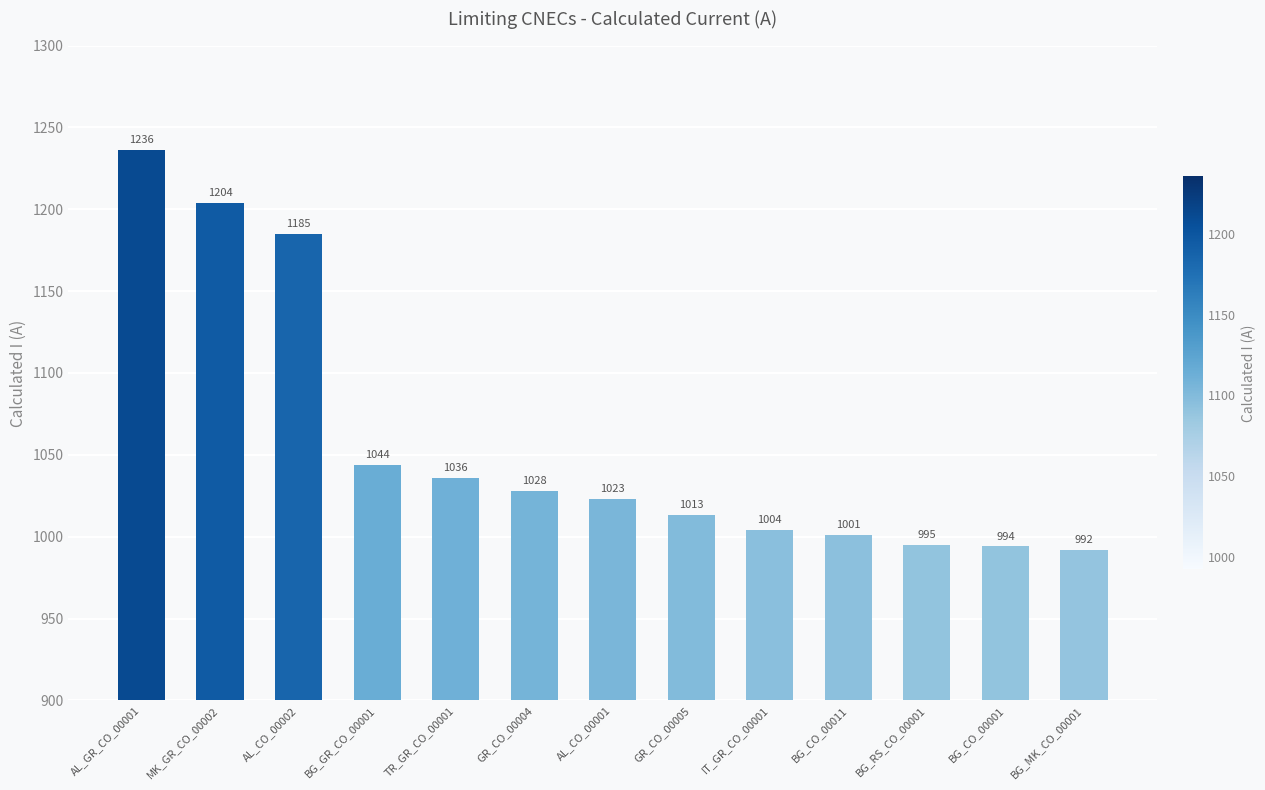

Reading right to left, extract all data points from this chart.

BG_MK_CO_00001=992	BG_CO_00001=994	BG_RS_CO_00001=995	BG_CO_00011=1001	IT_GR_CO_00001=1004	GR_CO_00005=1013	AL_CO_00001=1023	GR_CO_00004=1028	TR_GR_CO_00001=1036	BG_GR_CO_00001=1044	AL_CO_00002=1185	MK_GR_CO_00002=1204	AL_GR_CO_00001=1236